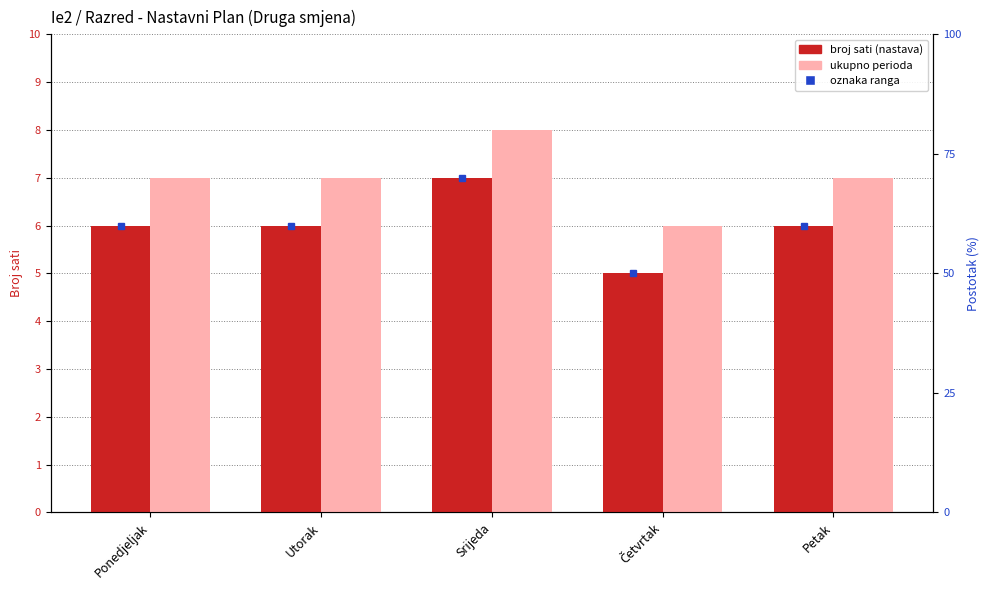

How many distinct data groups are displayed?

2